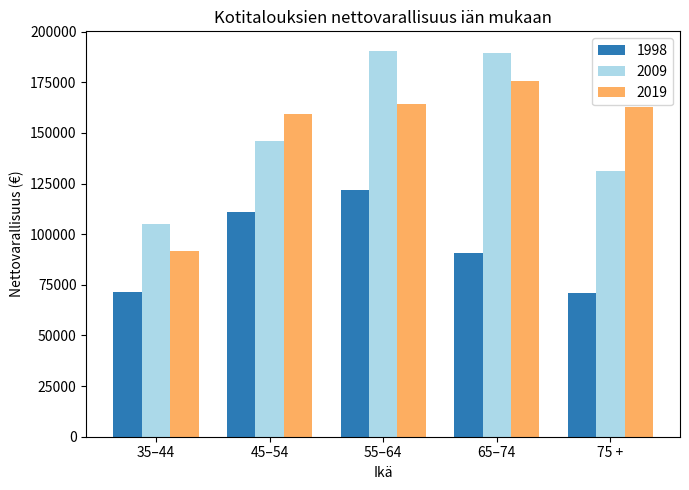

Is it true that 2019 equals 162686 at 75 +?

True